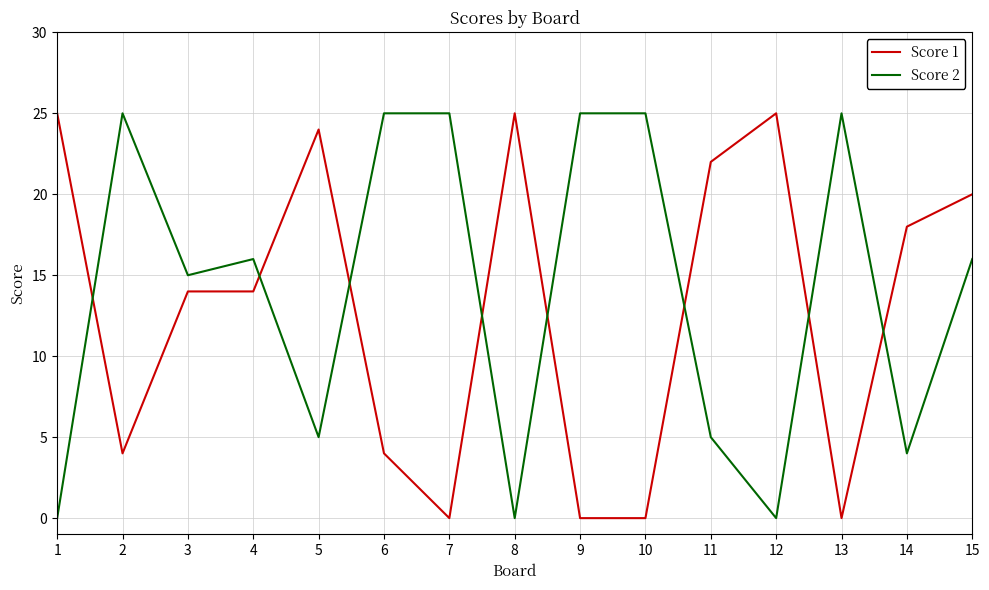

How many lines are shown in the chart?

2